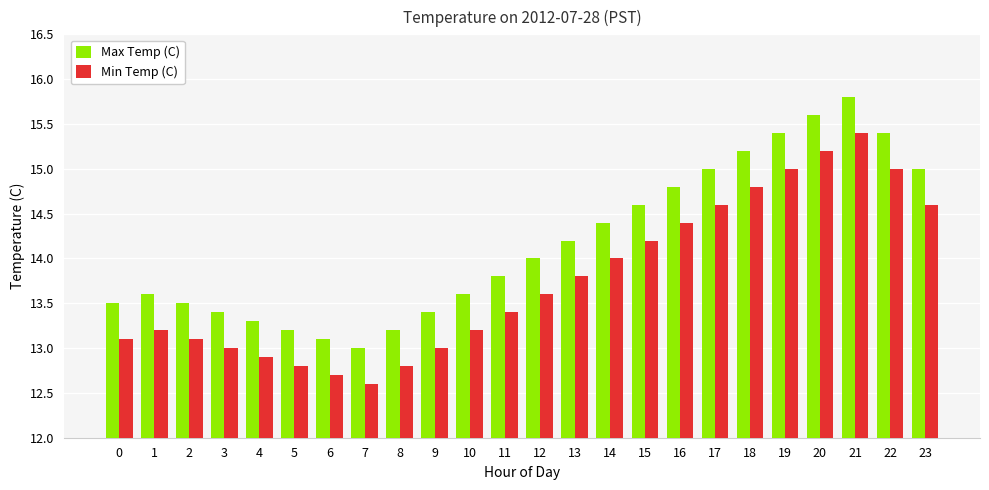

The value of Min Temp (C) at 6 is 21.3. True or false?

False